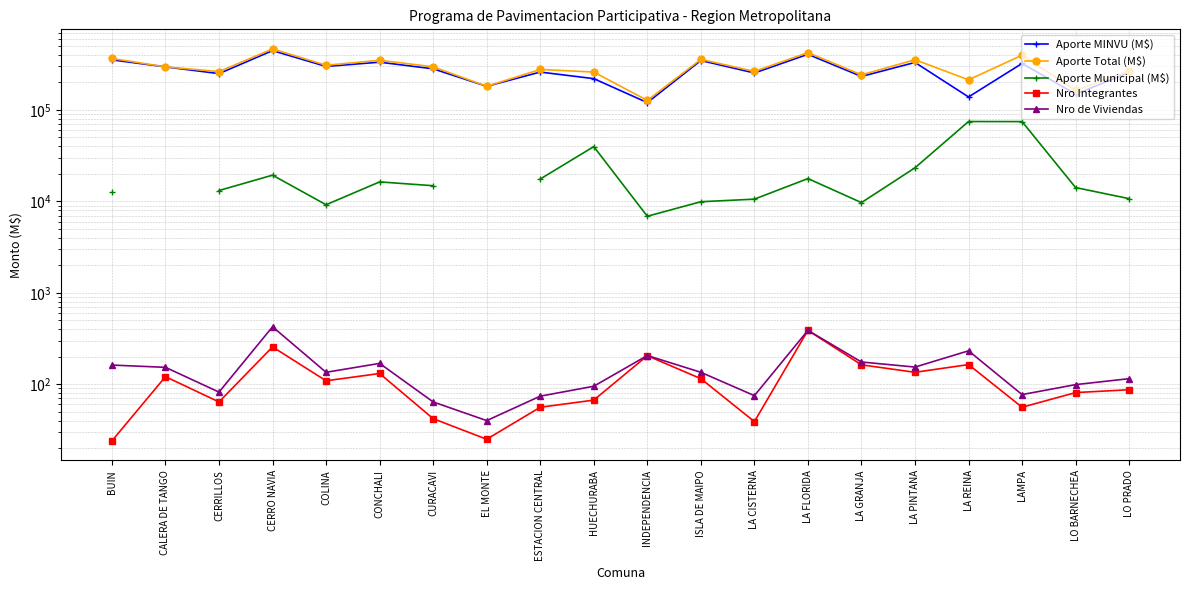

List the labels in order of Aporte MINVU (M$) value, largest first.

CERRO NAVIA, LA FLORIDA, BUIN, ISLA DE MAIPO, CONCHALI, LA PINTANA, LAMPA, COLINA, CALERA DE TANGO, CURACAVI, ESTACION CENTRAL, LO PRADO, LA CISTERNA, CERRILLOS, LA GRANJA, HUECHURABA, EL MONTE, LO BARNECHEA, LA REINA, INDEPENDENCIA